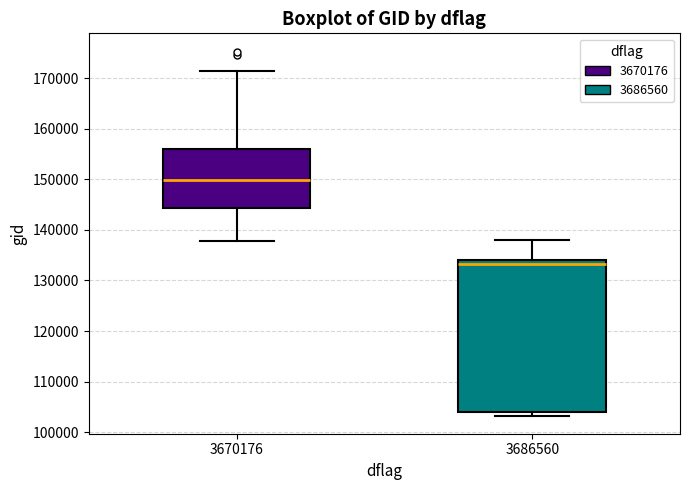

Where does the upper whisker of the box at x = 3686560 end on the y-axis? The values are not printed on the chart, so give them approximately, as read against the axis.

138000